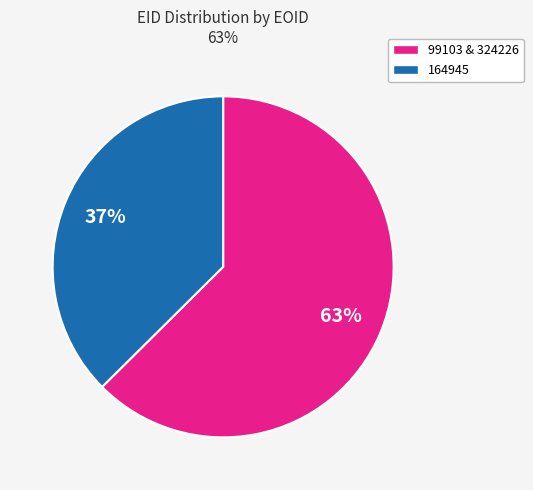

Is there a majority slice in this chart?

Yes